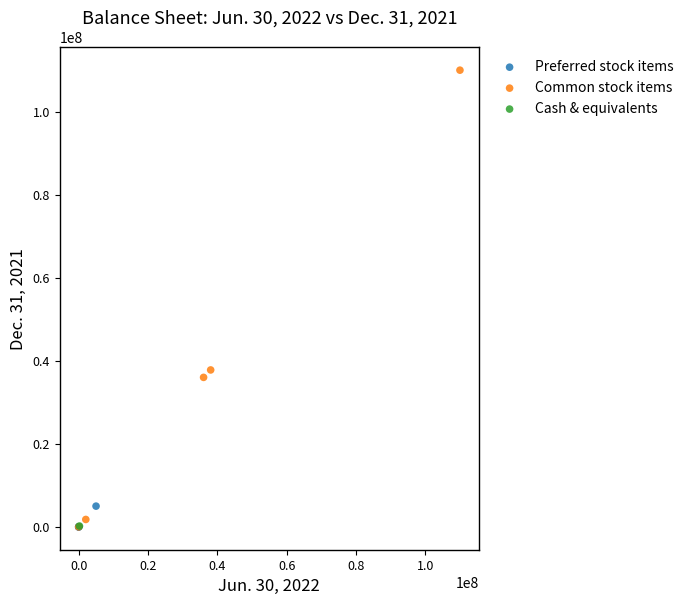

What are all the series names shown in the legend?

Preferred stock items, Common stock items, Cash & equivalents